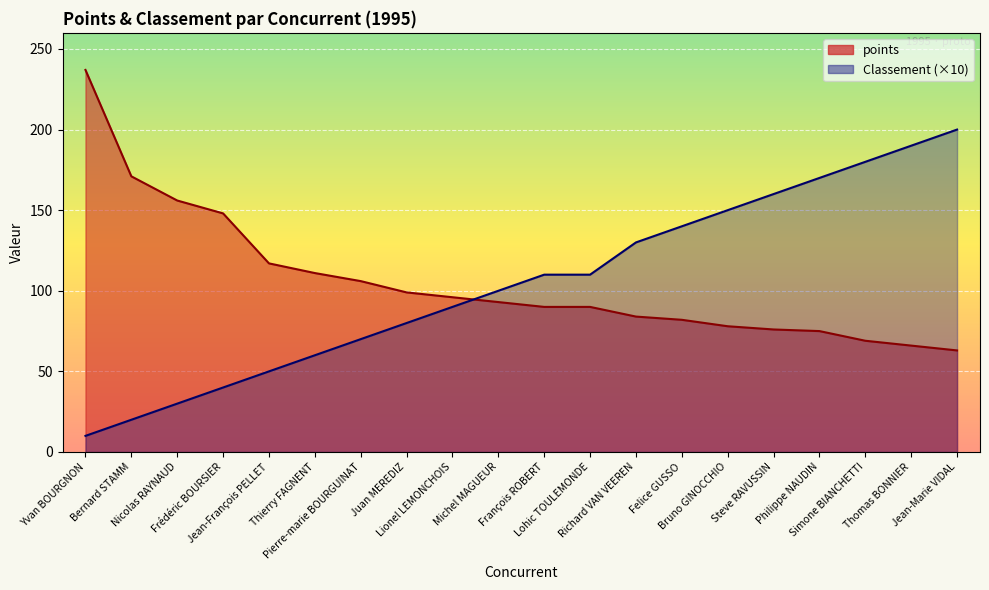

What is the label of the 20th point from the left?

Jean-Marie VIDAL